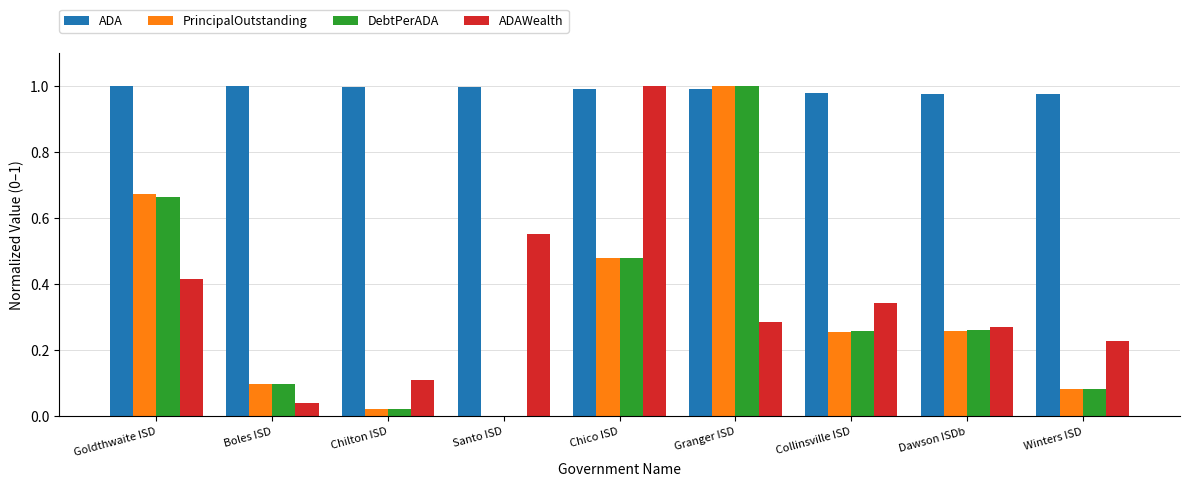

What is the sum of the ADA values at Collinsville ISD and Boles ISD?

2.0